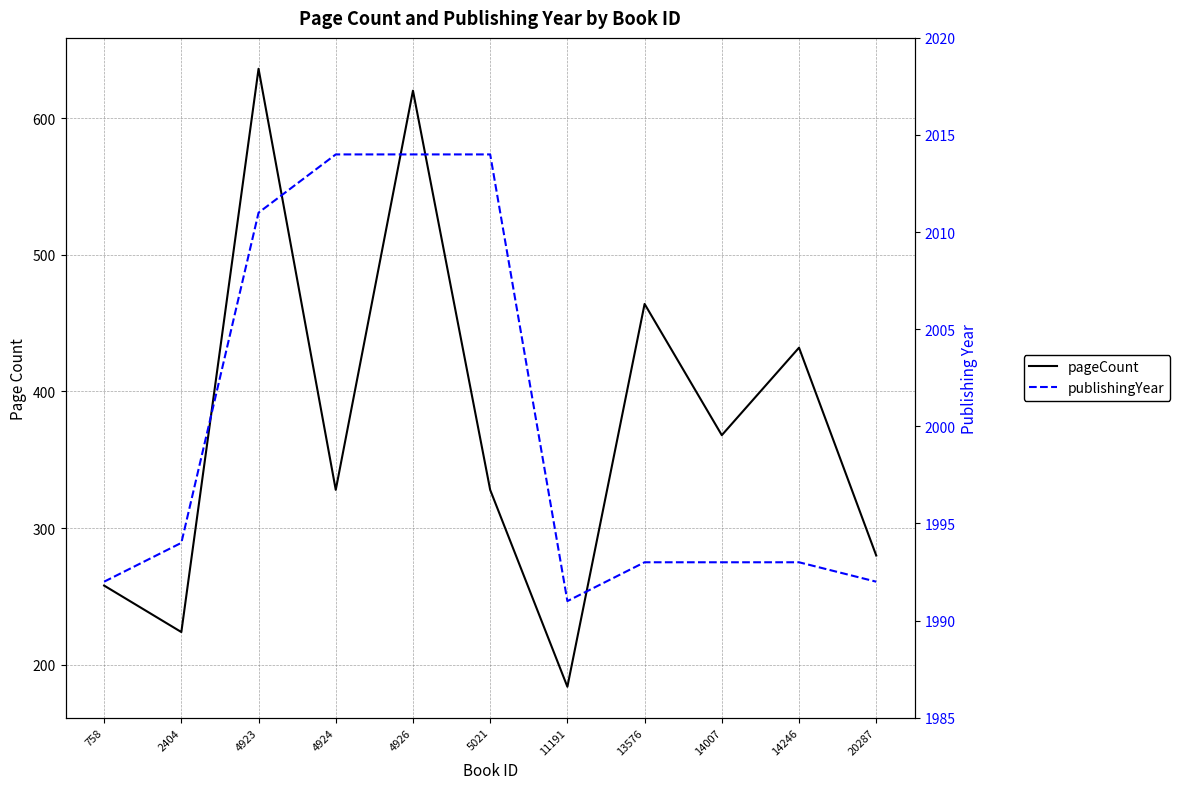

How many values in the pageCount series are below 328?

4